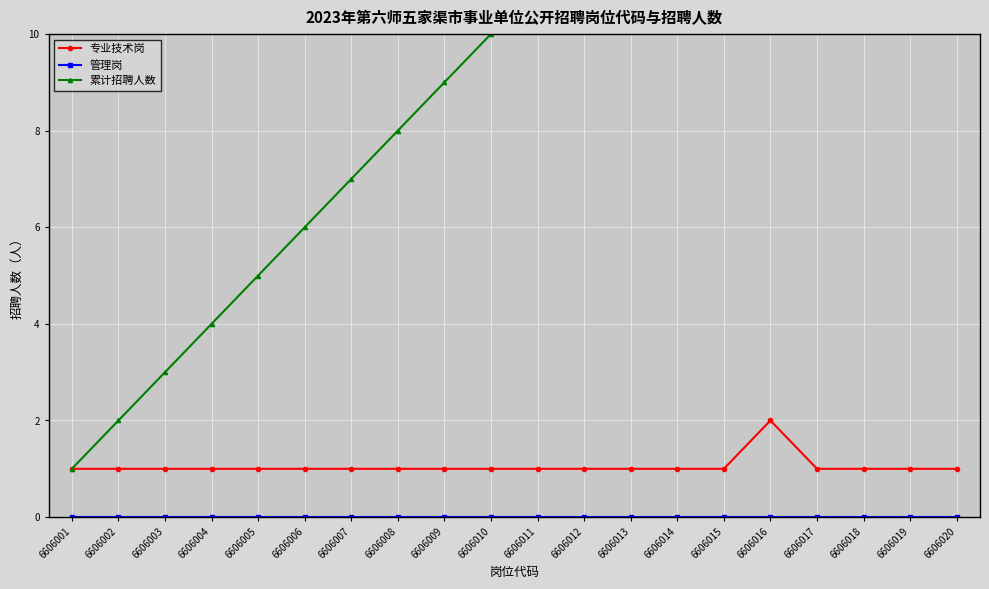

At which category is the sum across all series the highest?

6606020